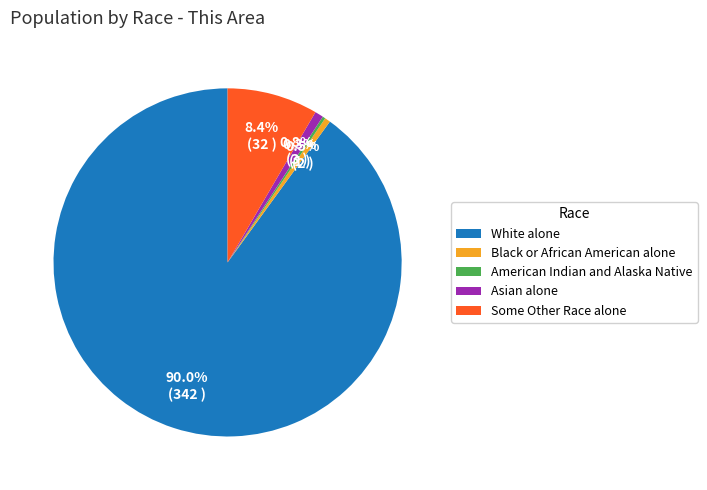

Which slice is the largest?

White alone